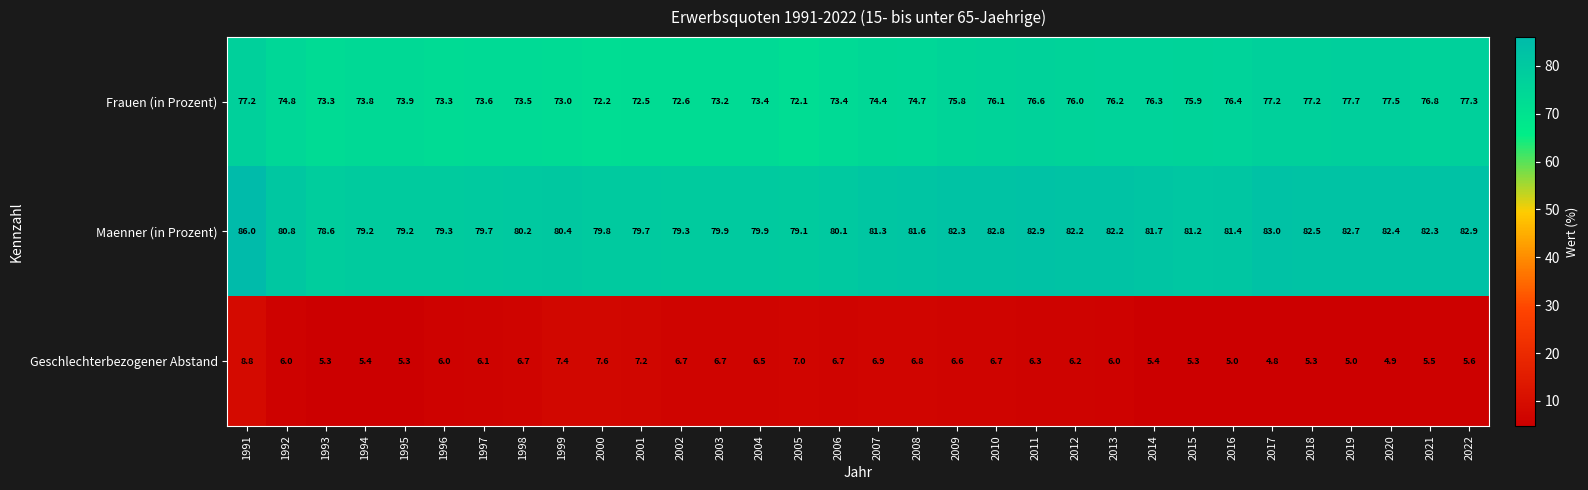

What is the total value across all series at 1998?

160.4